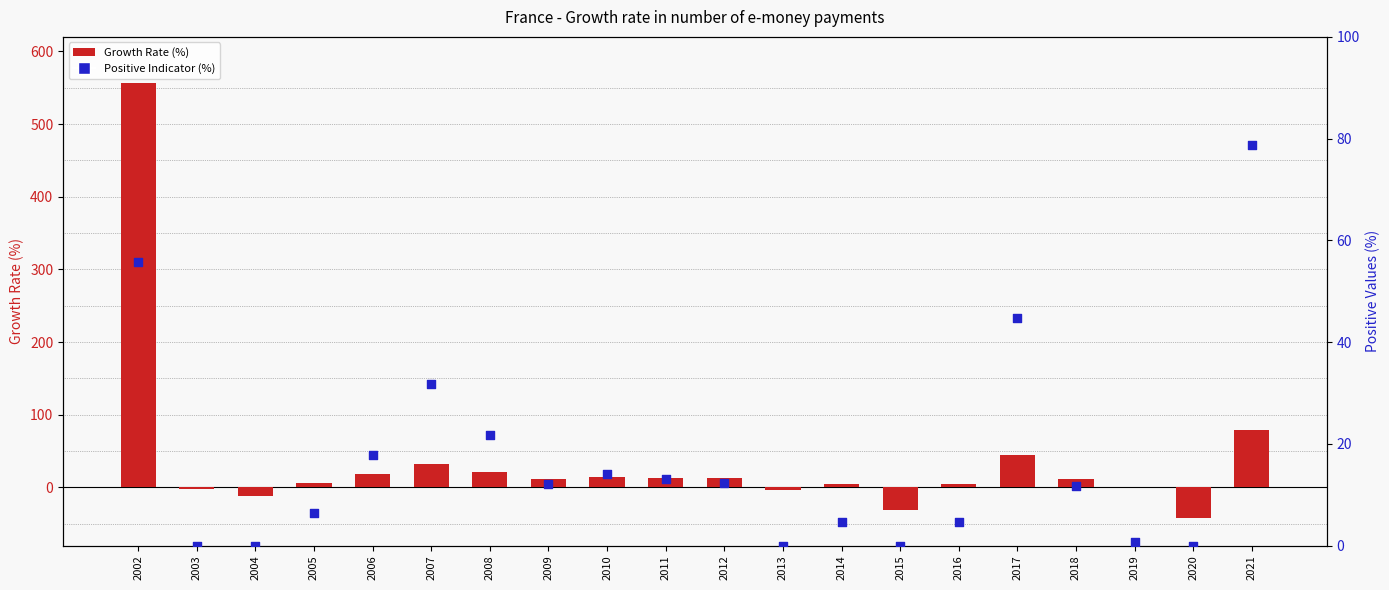

At how many categories does at least one series exceed 496?

1